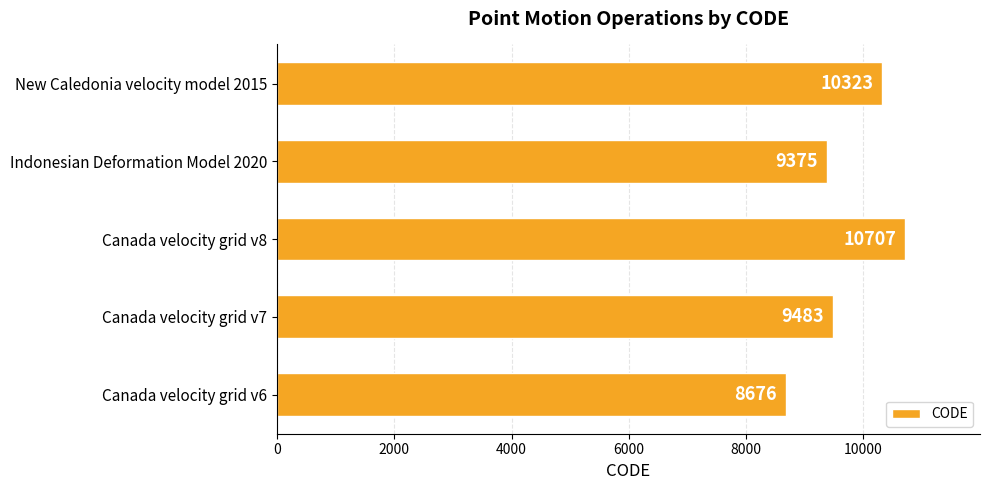

Where is the data nearest to the value 9691?

Canada velocity grid v7